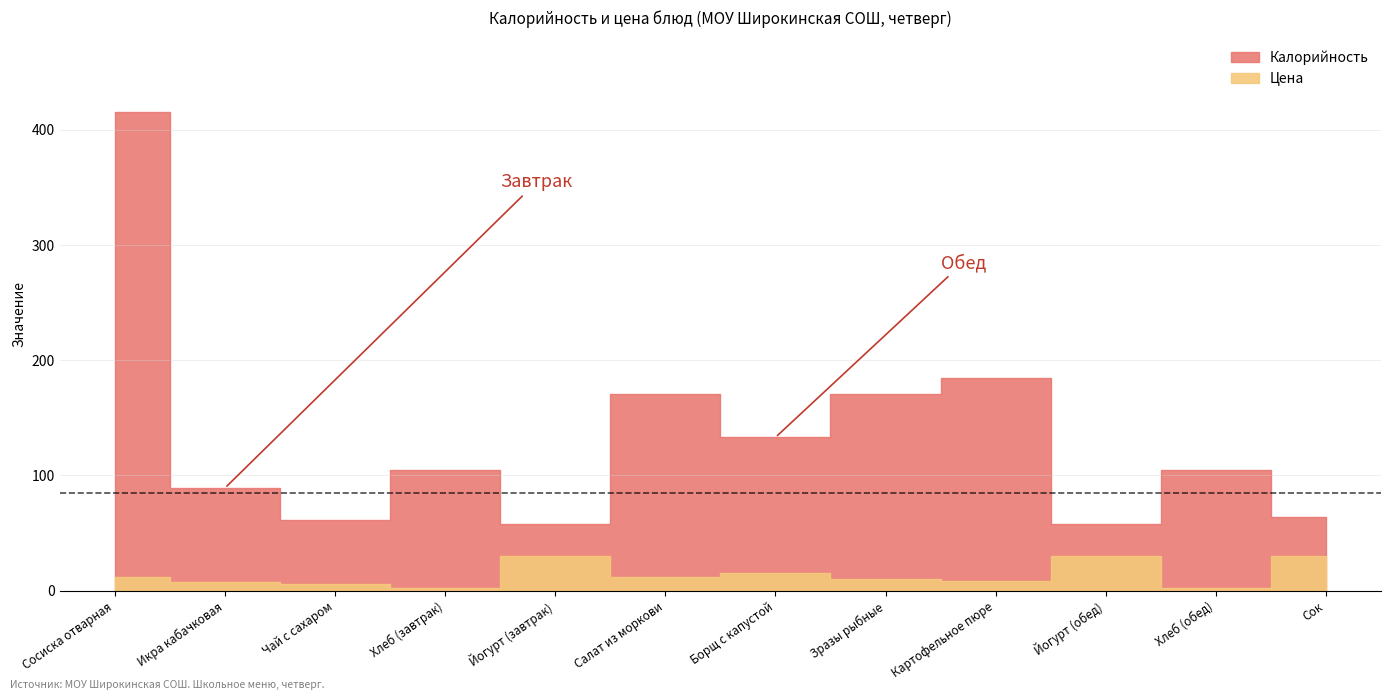

Is the value of Калорийность at Сок greater than the value of Цена at Сок?

Yes